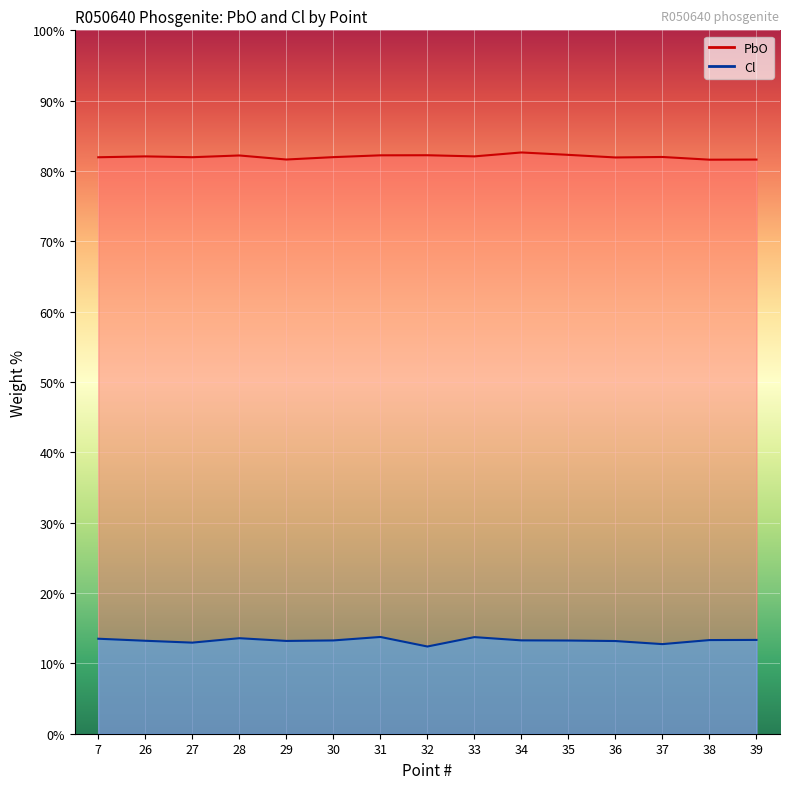

Rank the series by their average value, from highest to lowest.

PbO, Cl